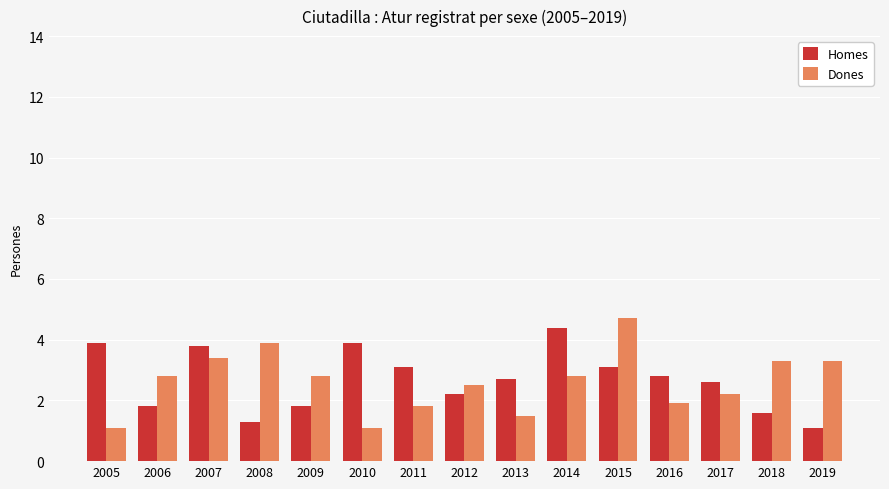

How many series are shown in this chart?

2